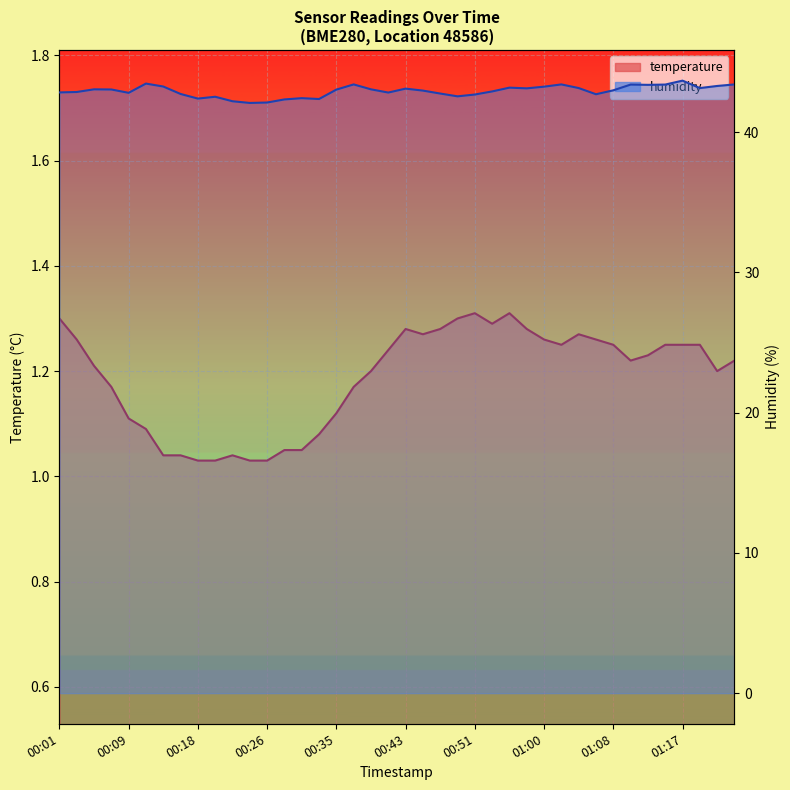

How many interior local peaks does the temperature series have?

5